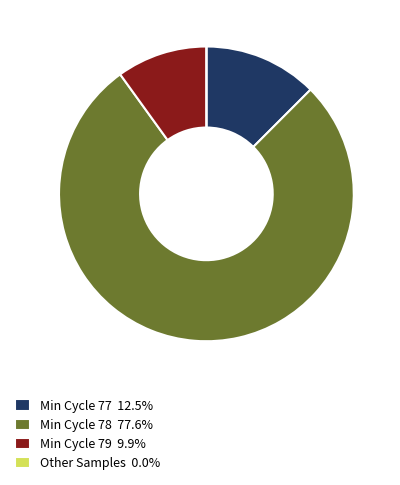

Does Min Cycle 79 9.9% represent more than half of the total?

No